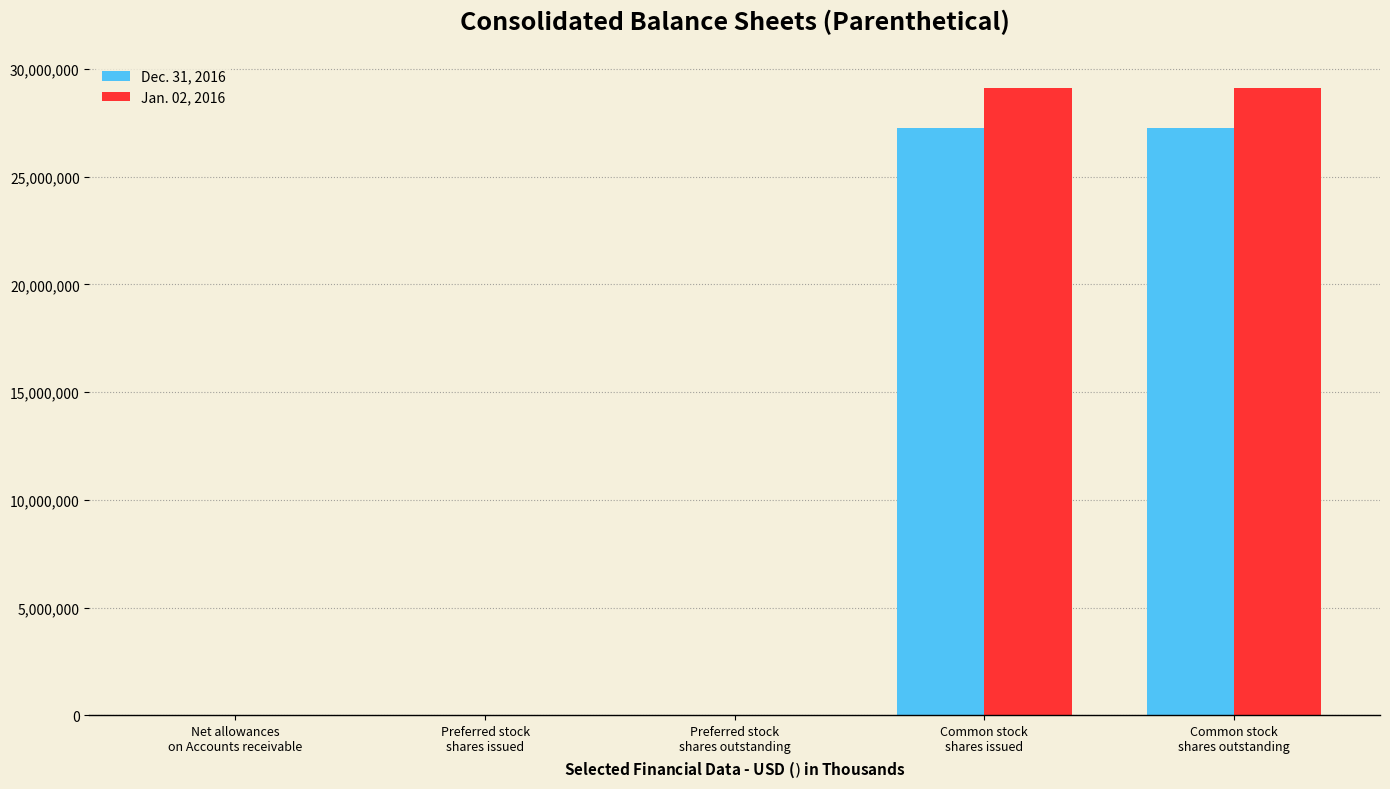

How many groups of bars are there?

5